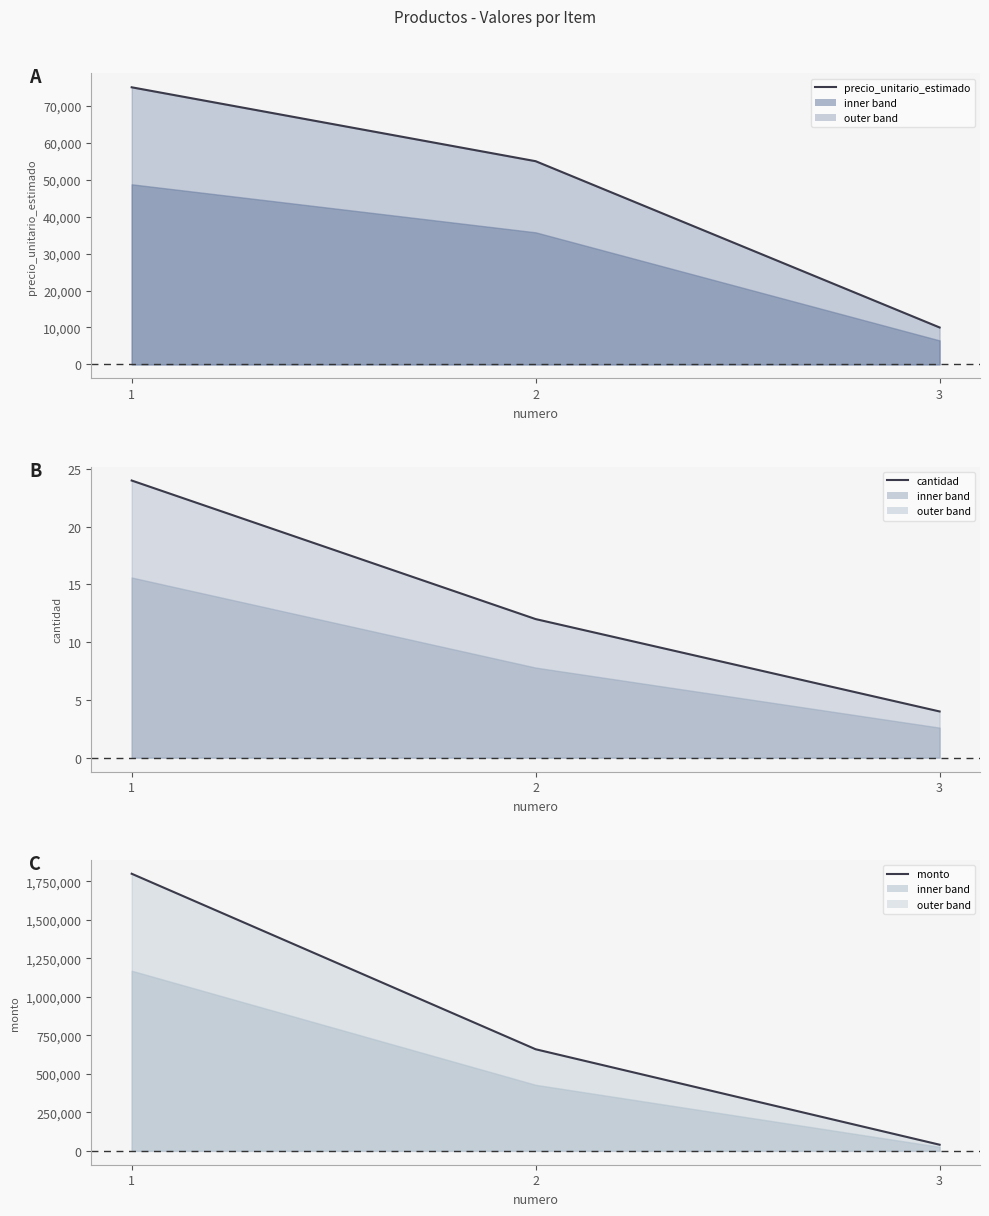

What is the difference between the highest and lowest values at 2?

659988